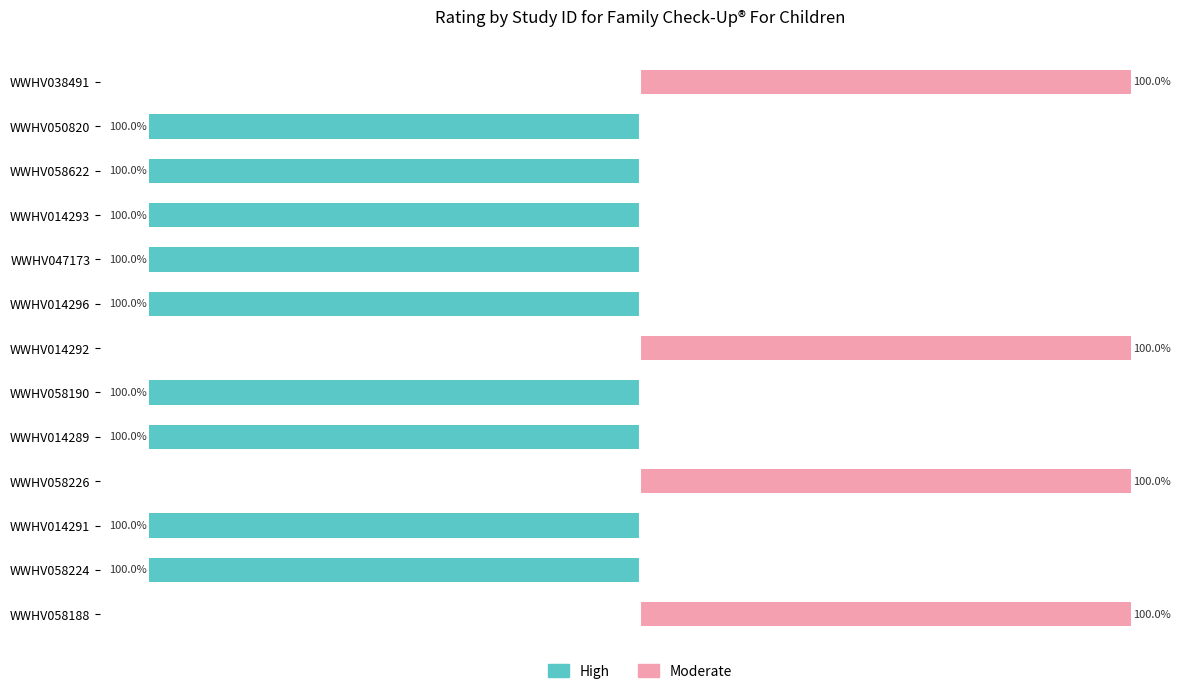

What is the total value across all series at WWHV050820?

-100